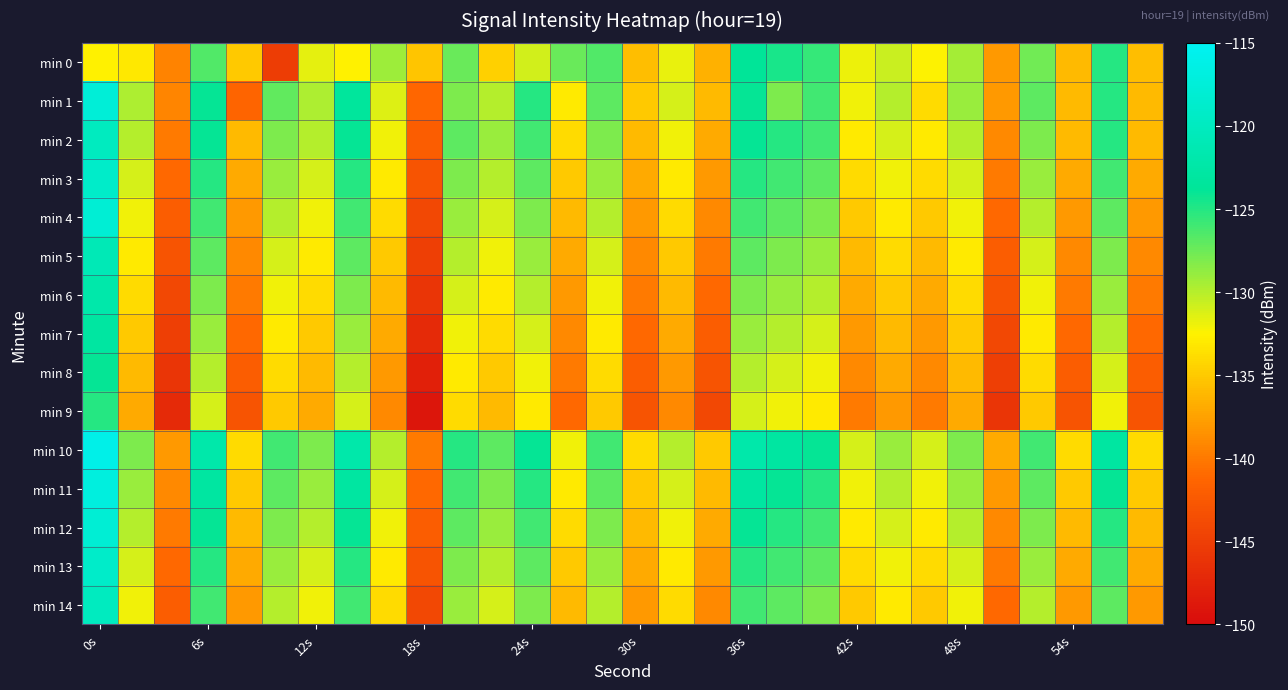

How many data points does each series have?

30